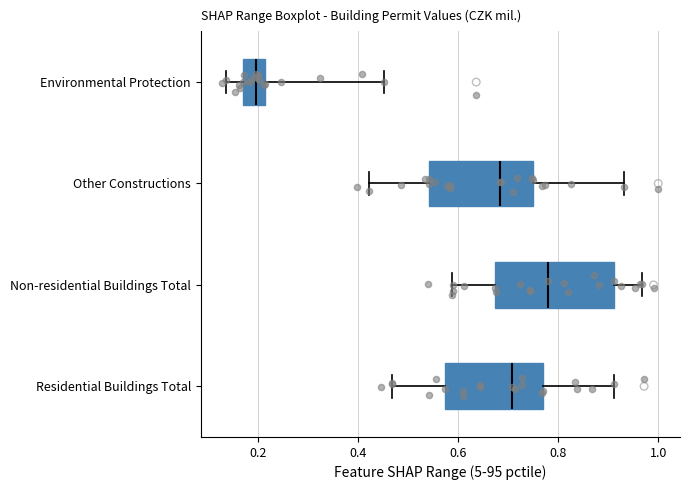

Which box's median line is the furthest to the right?

Non-residential Buildings Total